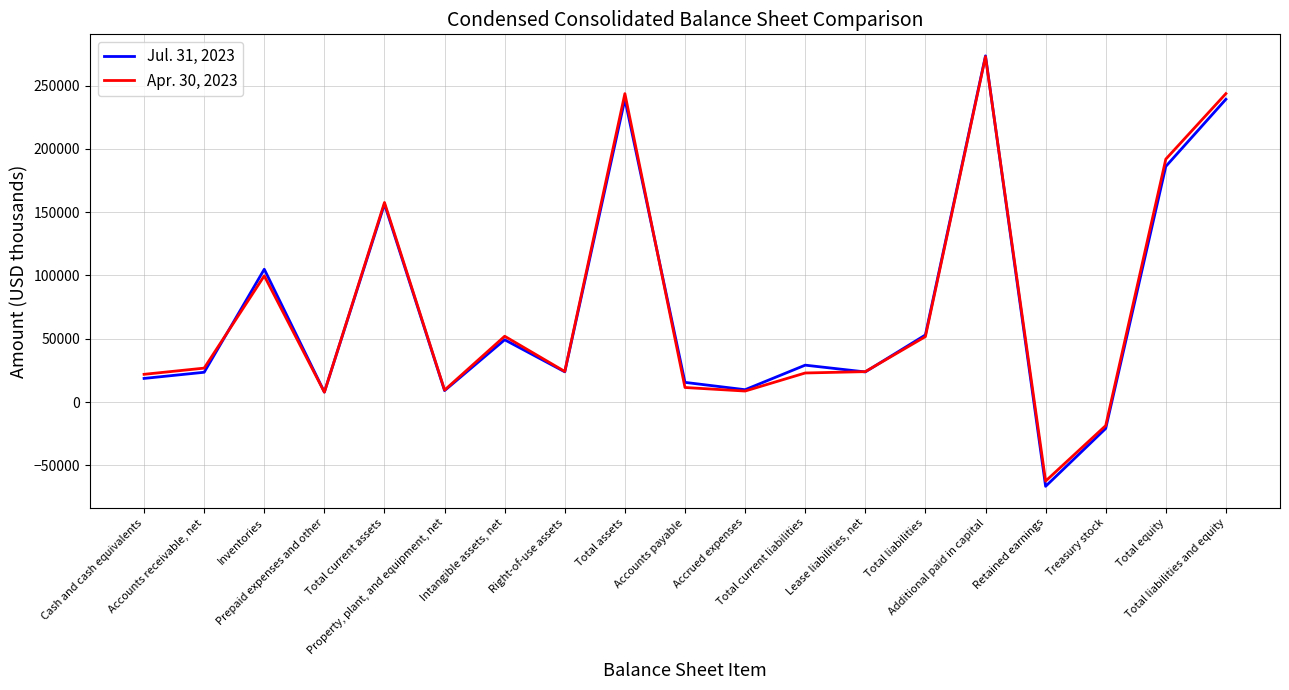

True or false: Apr. 30, 2023 has more than 0 interior local peaks.

True